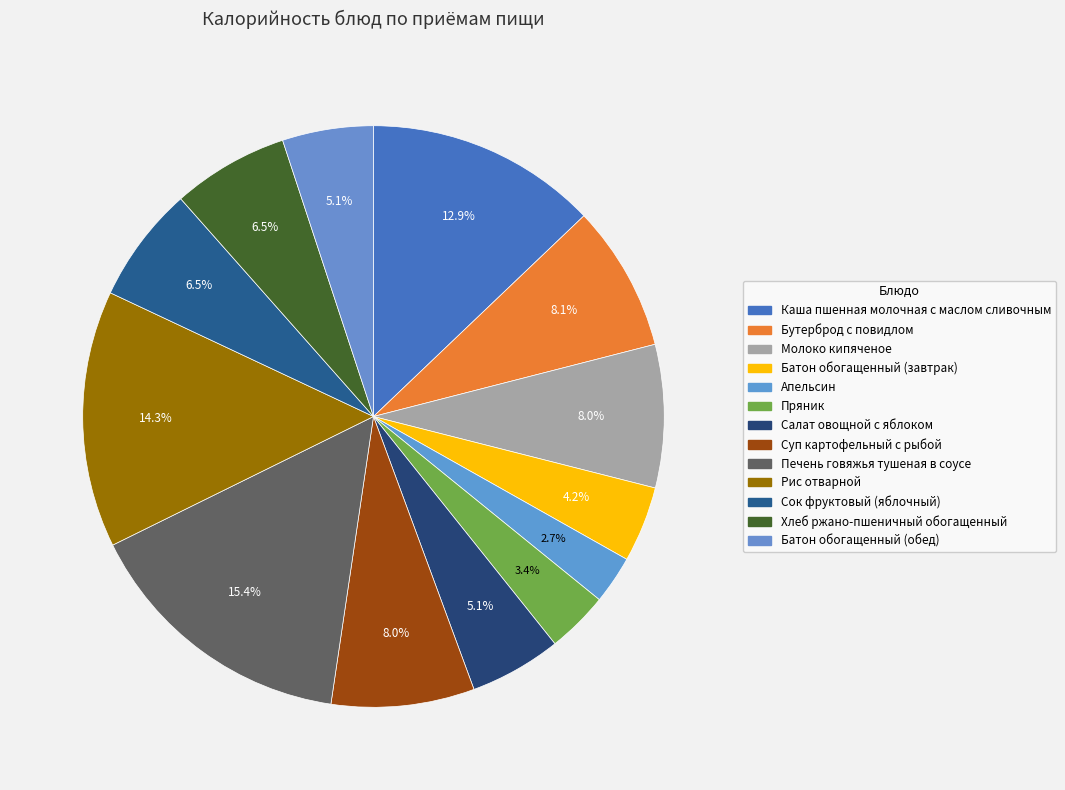

Does Сок фруктовый (яблочный) represent more than half of the total?

No